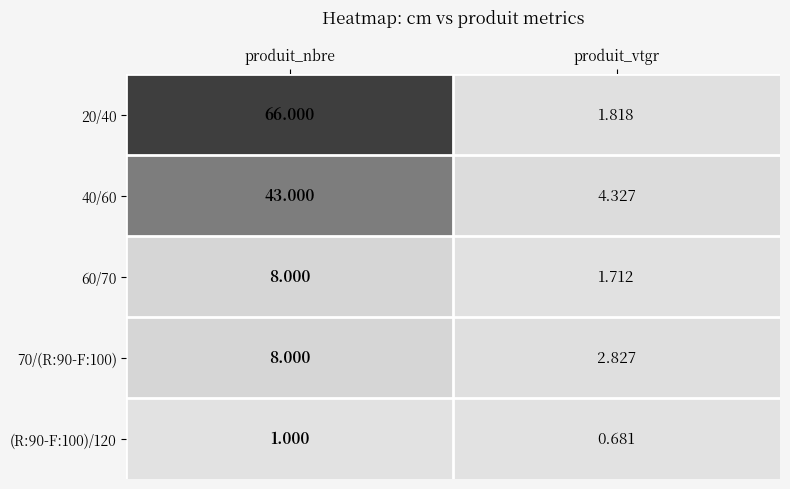

Which category has the lowest value in the 40/60 series?

produit_vtgr